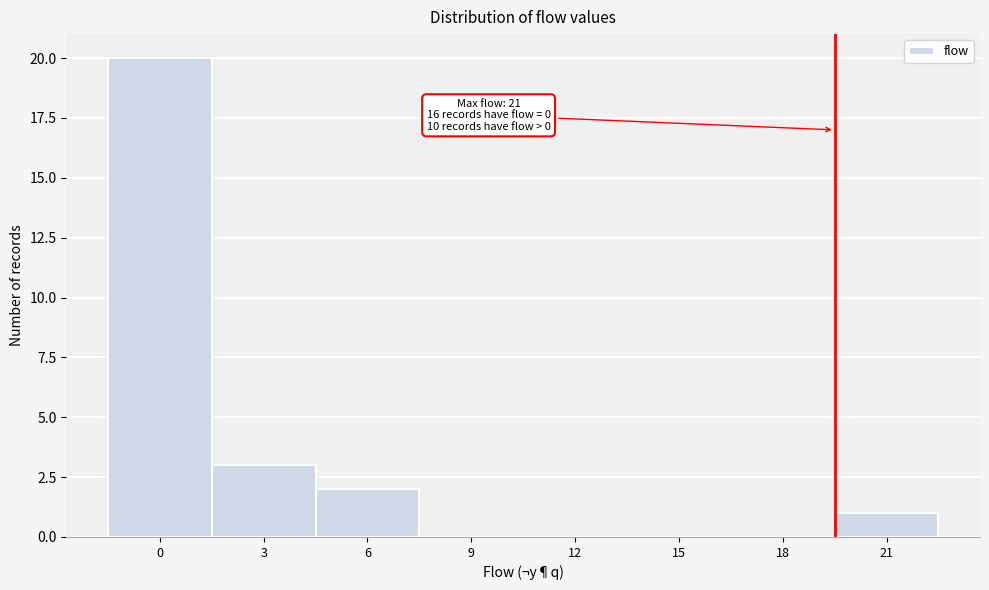

Reading left to right, what are all the values shown in this chart?

0=20	3=3	6=2	9=0	12=0	15=0	18=0	21=1